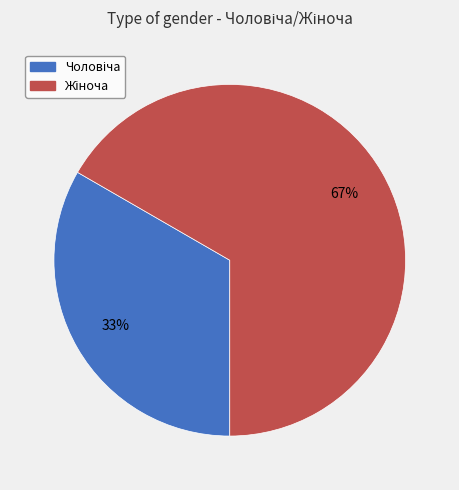

Is there any slice that represents more than half of the pie?

Yes